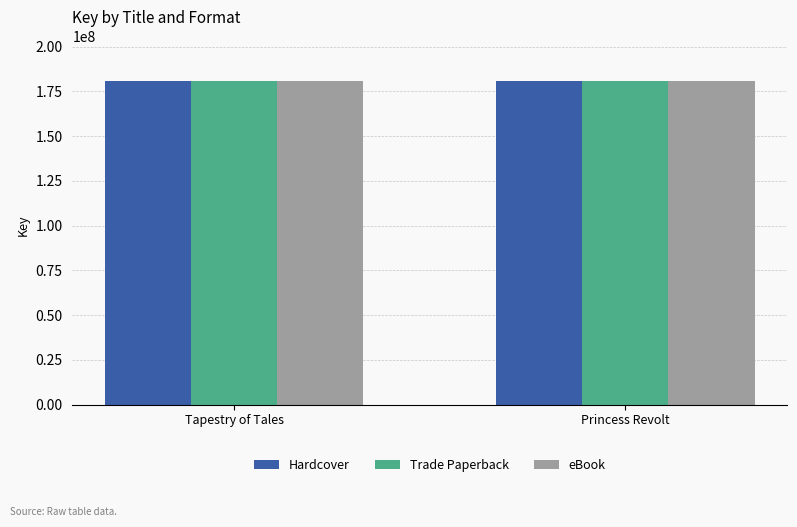

What is the sum of all Trade Paperback values?

361020966